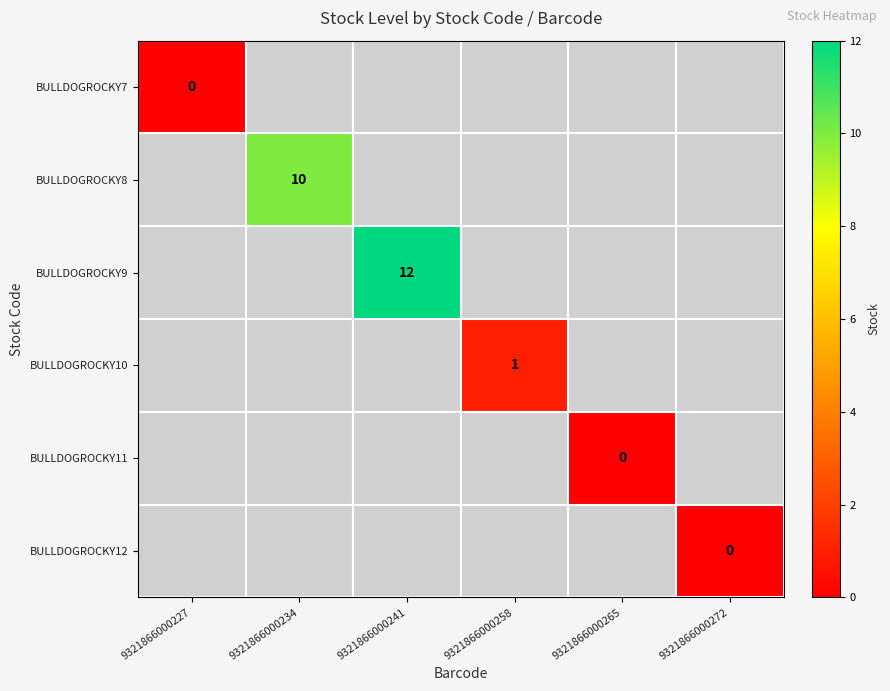

True or false: BULLDOGROCKY9 has a value of 16 at 9321866000241.

False